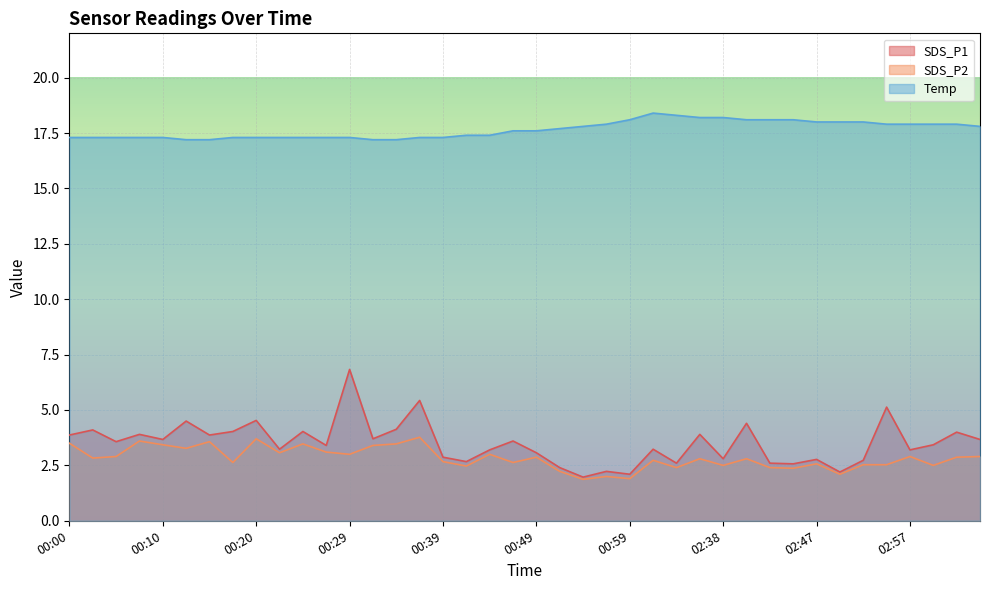

Which series has the widest spread of values?

SDS_P1